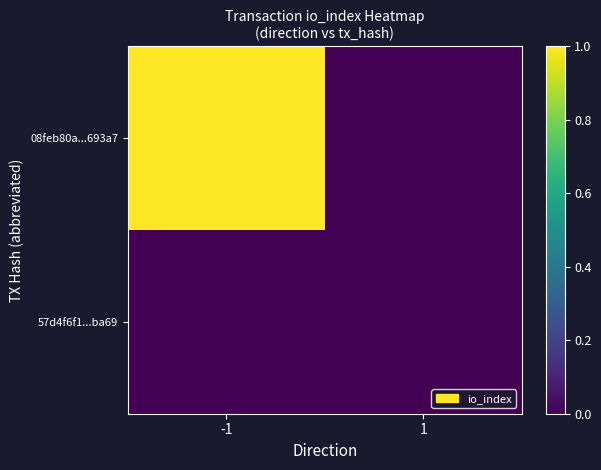

Which series has the largest total across all categories?

08feb80a...693a7